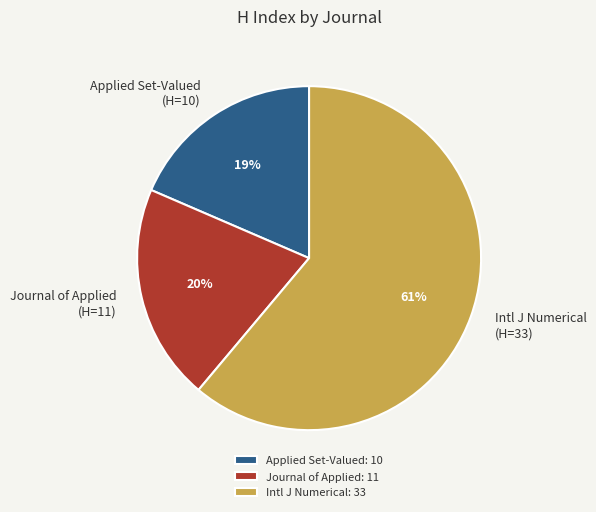

True or false: Intl J Numerical (H=33) accounts for 52% of the total.

False